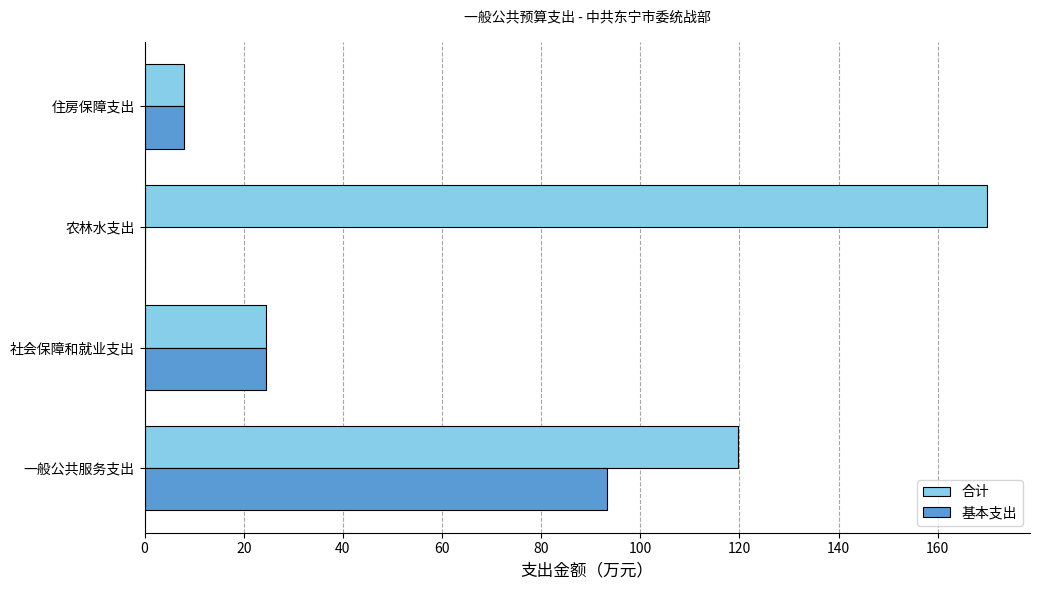

What is the sum of the 合计 values at 一般公共服务支出 and 社会保障和就业支出?

144.2